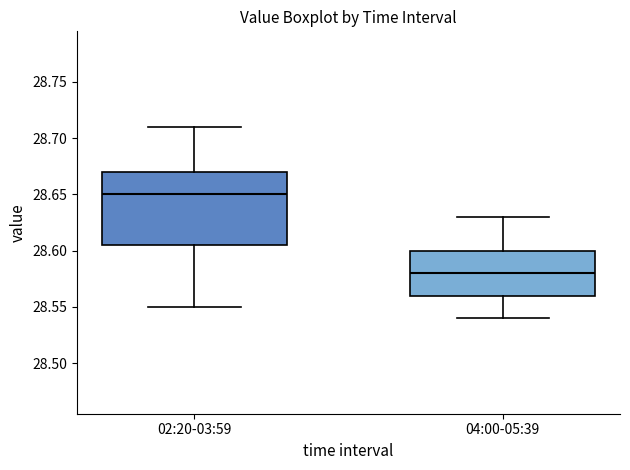

Comparing the boxes themselves (not the whiskers), which one is the tallest?

02:20-03:59